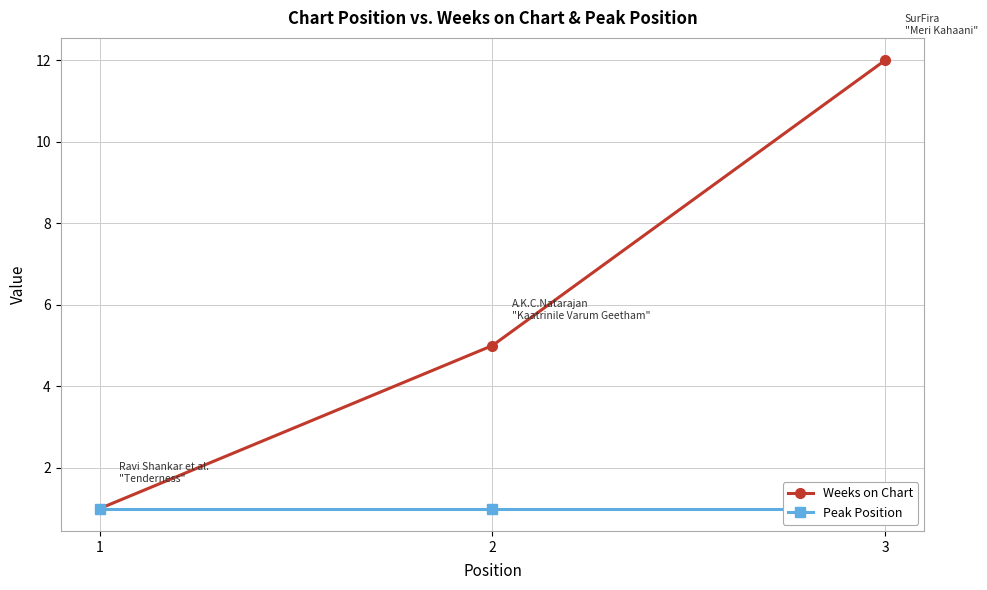

Is the value of Peak Position at 3 greater than the value of Weeks on Chart at 2?

No